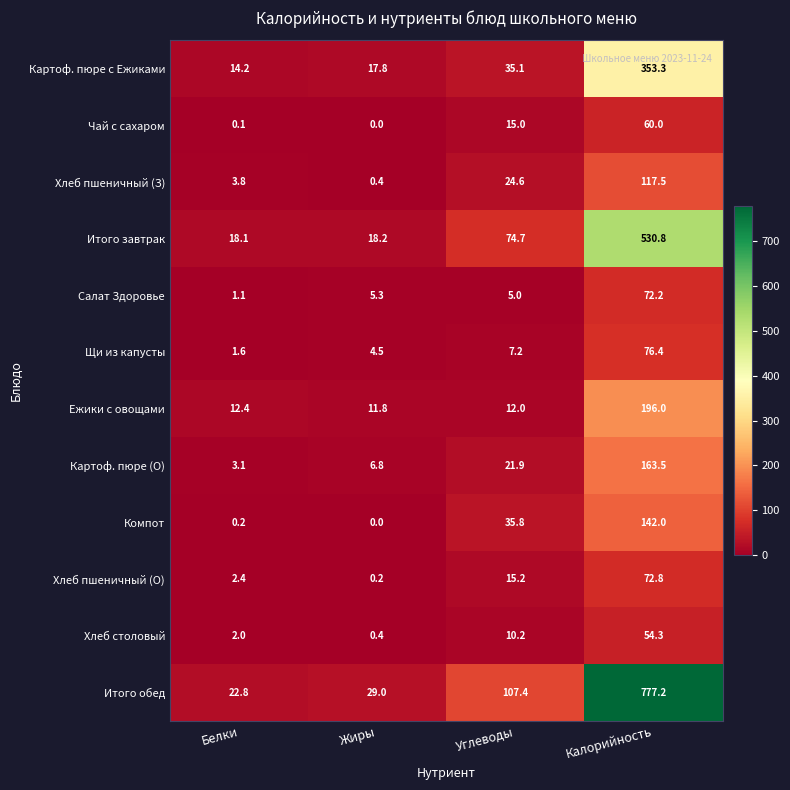

Count the number of data series in this chart.

12